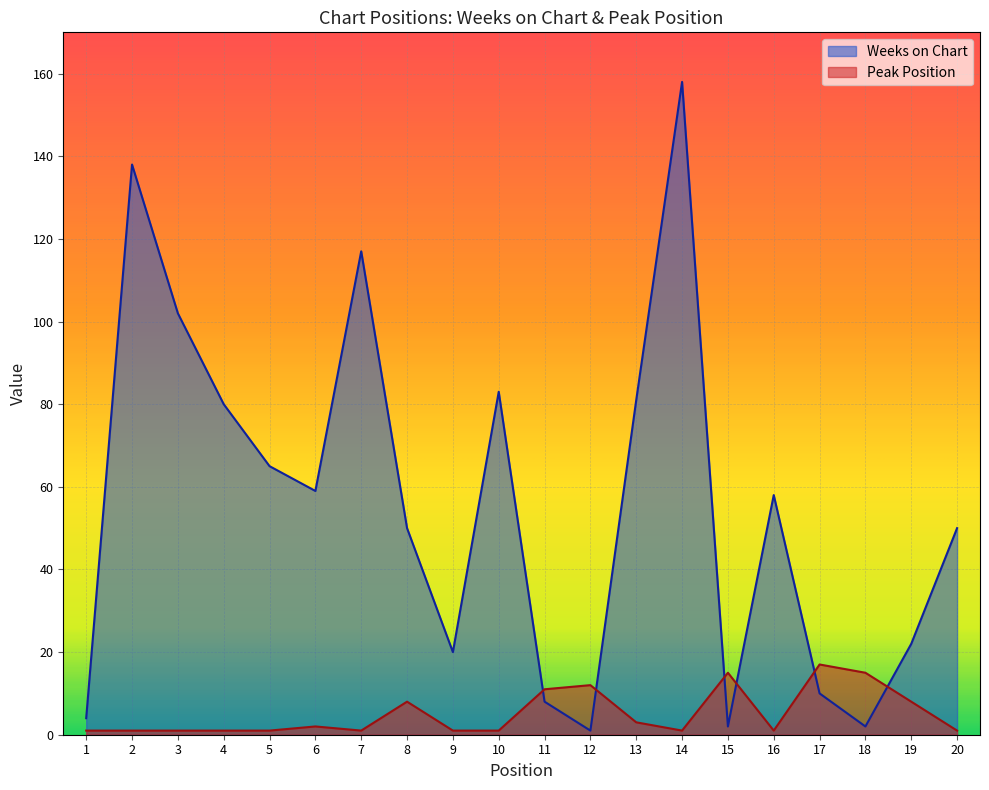

How many intersections are there between Peak Position and Weeks on Chart?

6